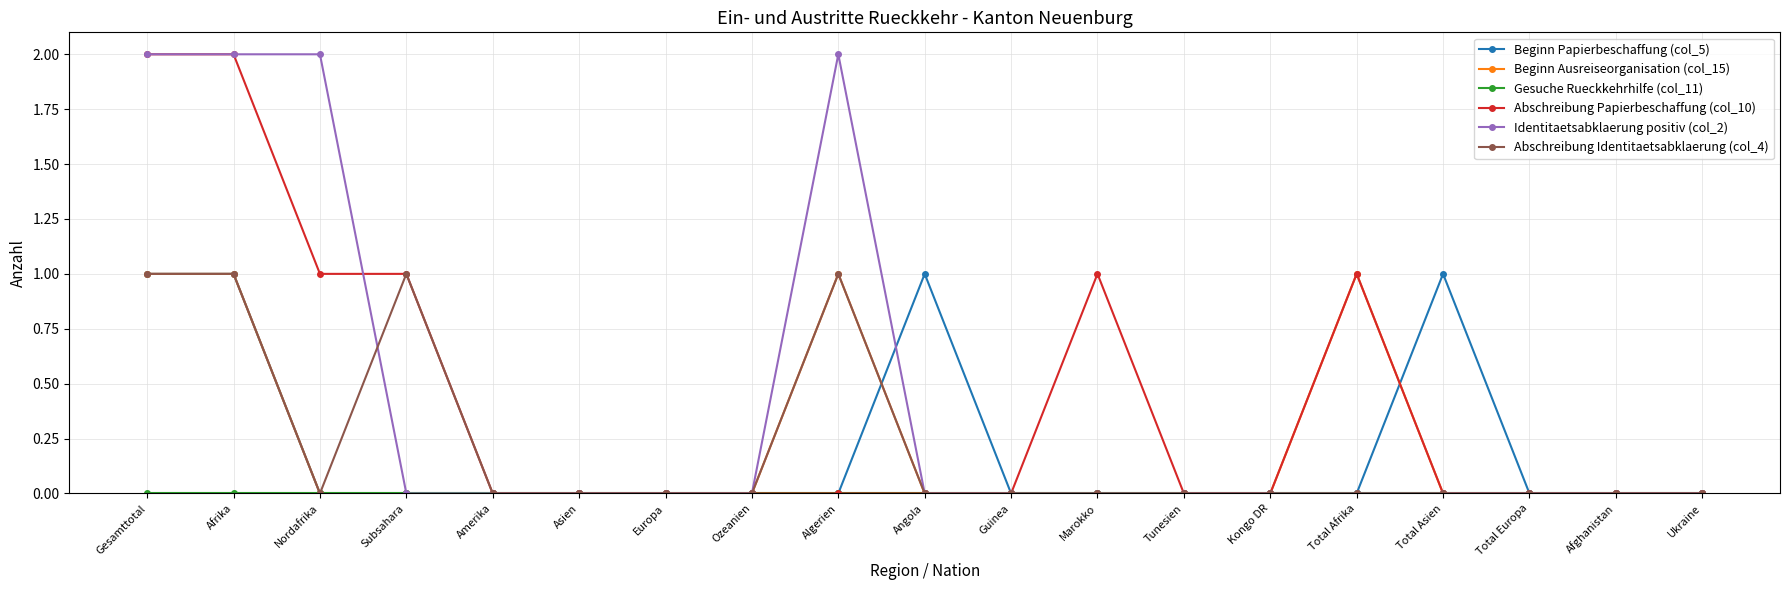

Is it true that Abschreibung Papierbeschaffung (col_10) equals 0 at Guinea?

True